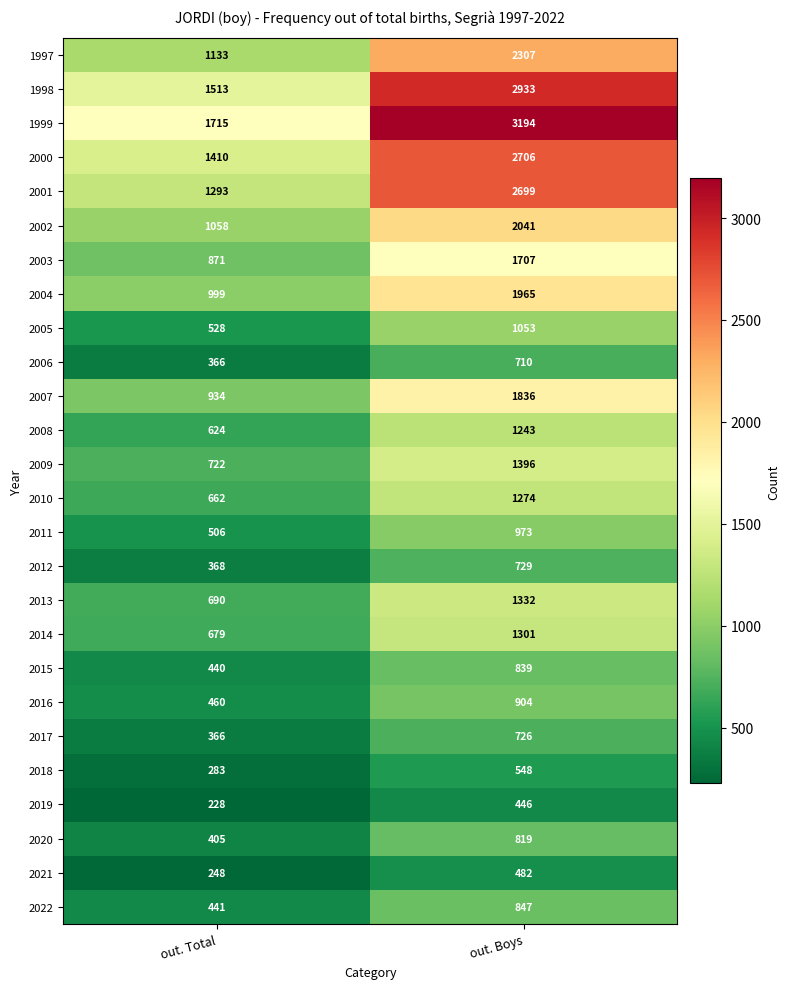

What is the difference between the maximum and minimum values in the 2021 series?

234